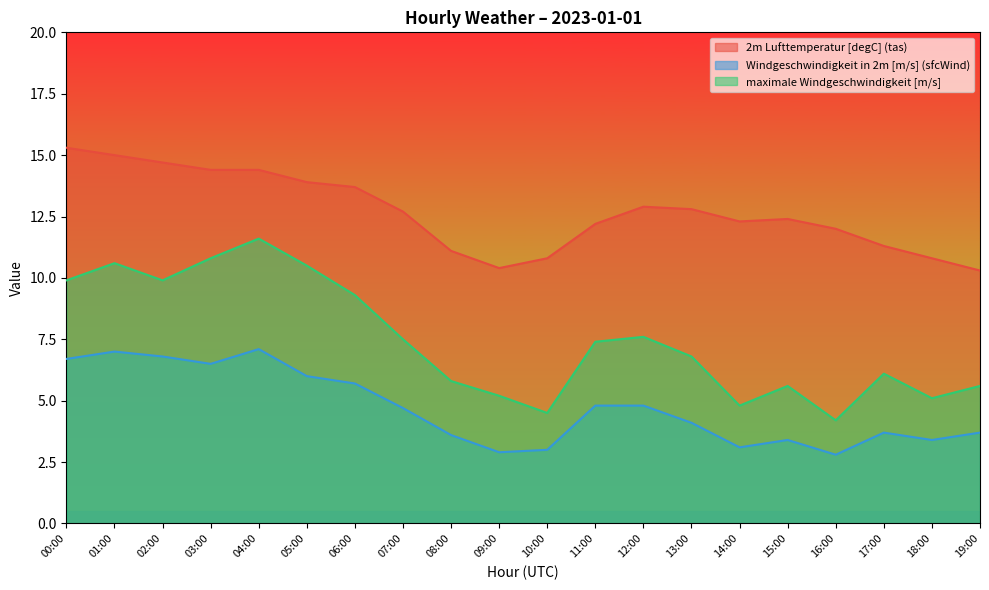

What is the smallest value displayed?

2.8